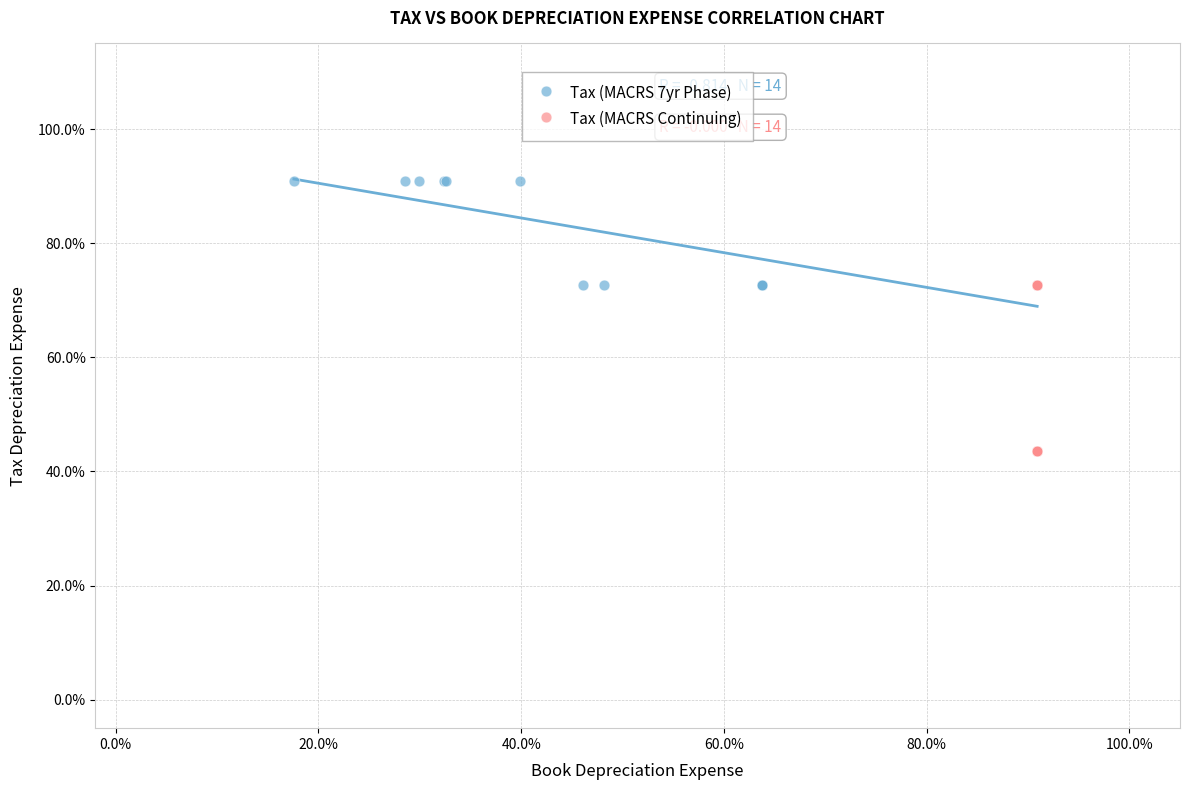

Which series has the widest spread of Y values?

Tax (MACRS Continuing)